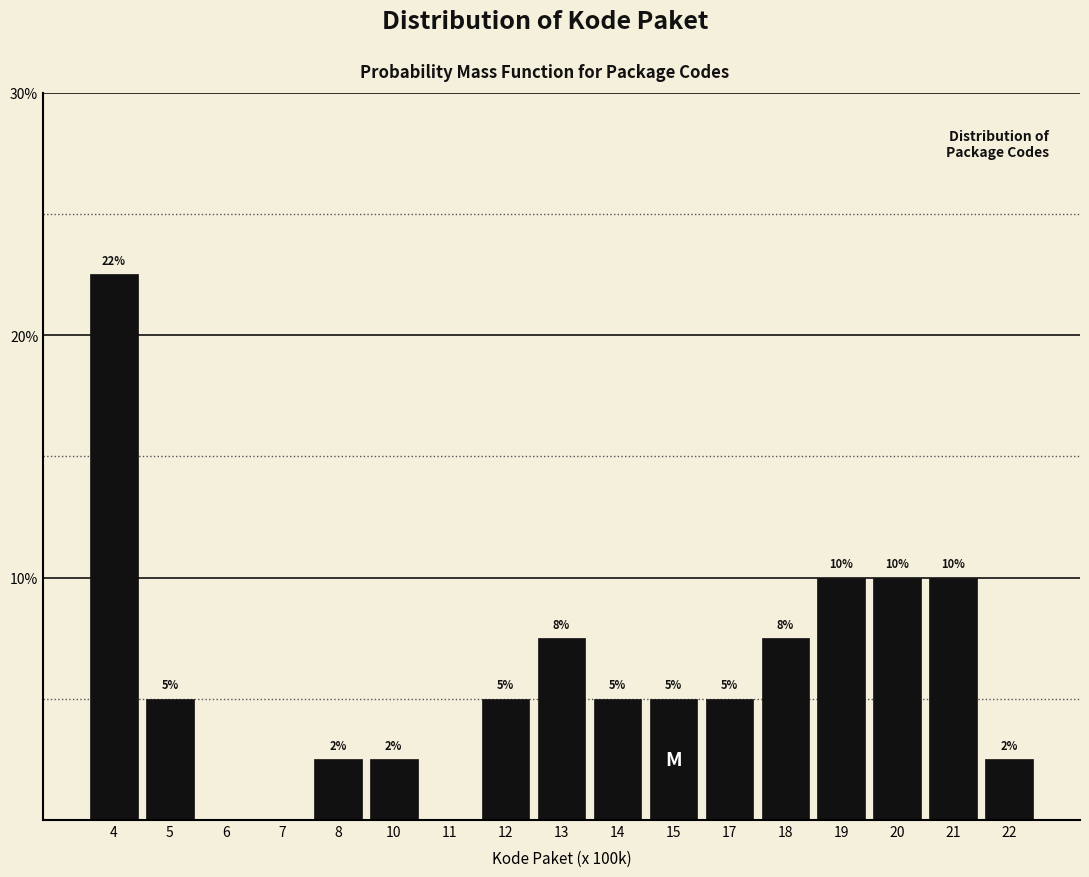

Where does the data first go above 5?

4